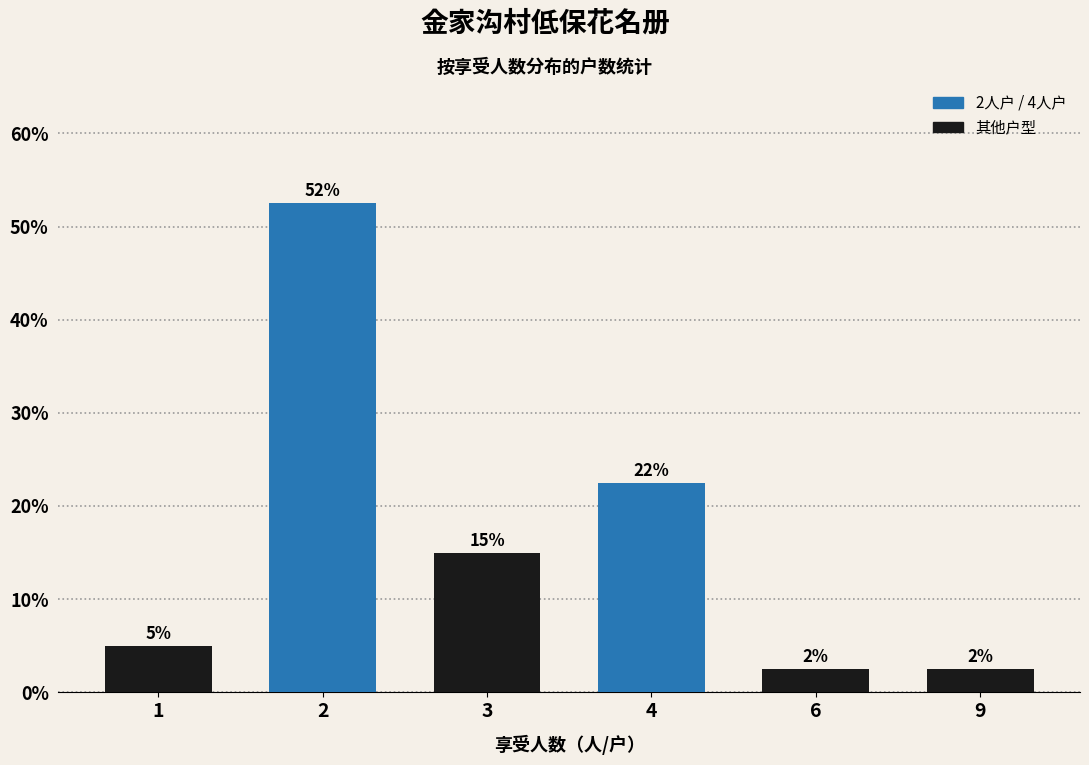

Does the chart contain any negative values?

No